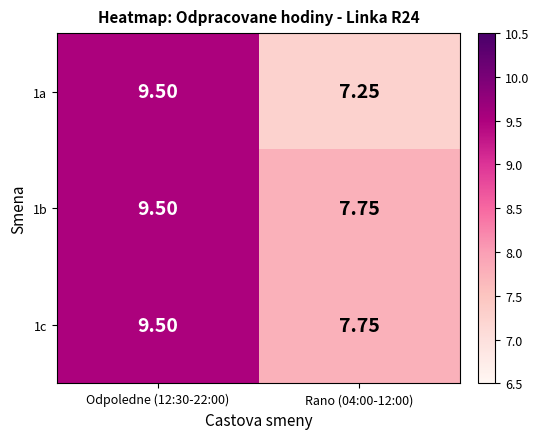

Is the value of 1a at Rano (04:00-12:00) greater than the value of 1c at Rano (04:00-12:00)?

No